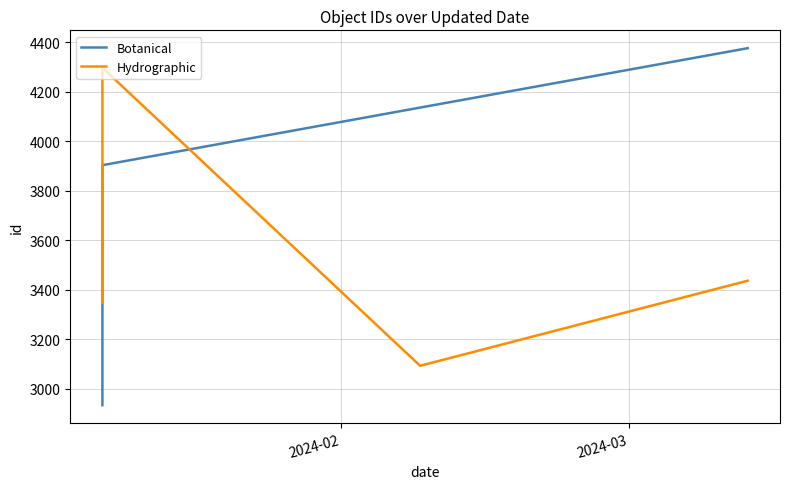

At which category is the sum across all series the highest?

2024-03